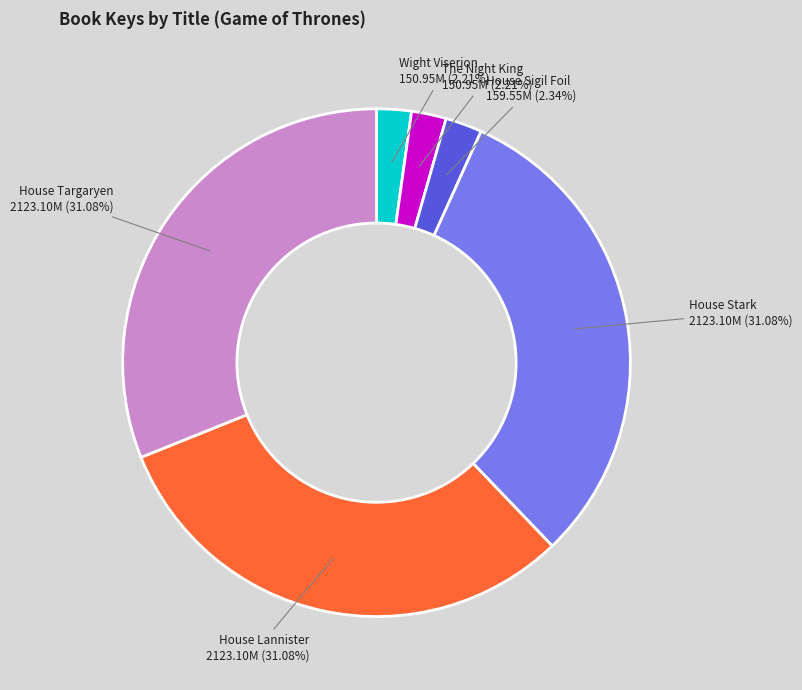

The House Targaryen slice represents 43% of the pie. True or false?

False